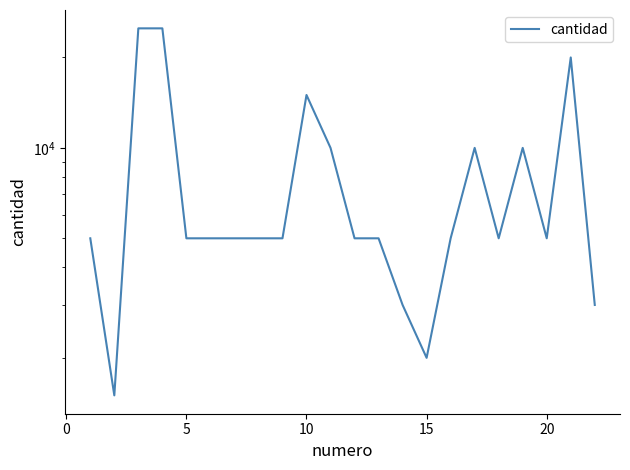

What is the value of the 14th point from the left?

3000